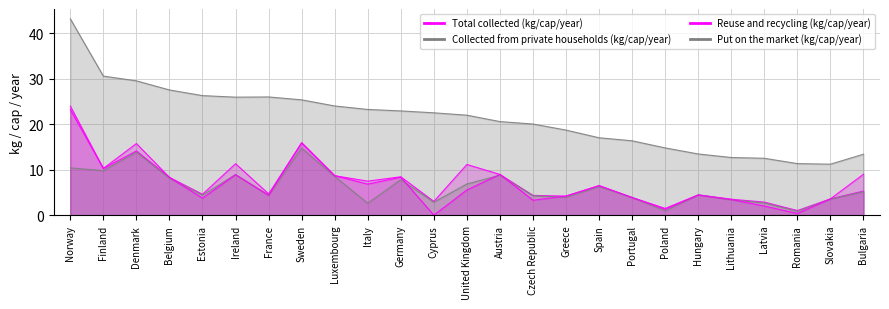

Is the value of Put on the market (kg/cap/year) at Finland greater than the value of Reuse and recycling (kg/cap/year) at Hungary?

Yes